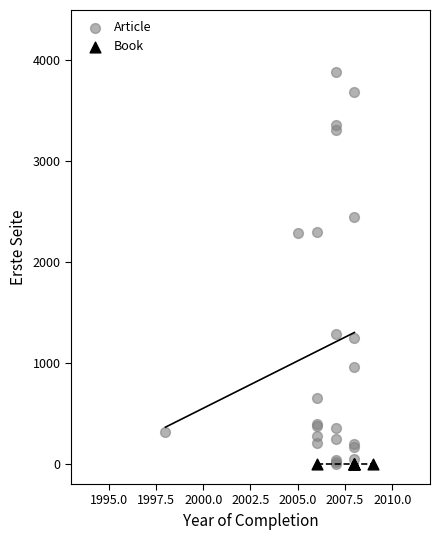

Which series contains the highest Y value?

Article